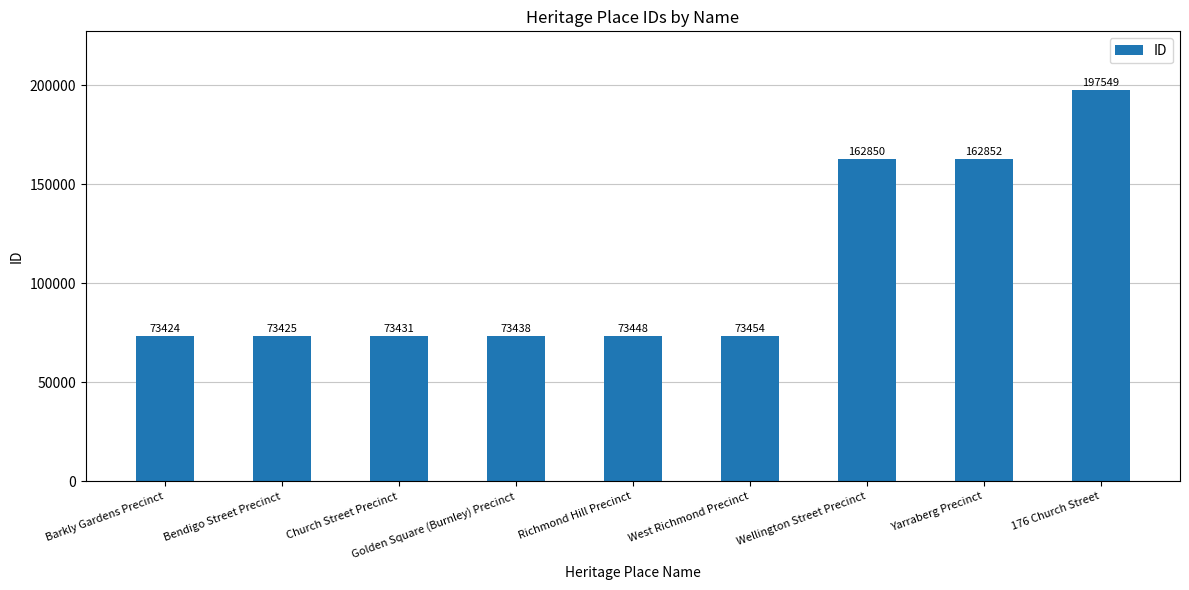

What is the label of the 7th bar from the right?

Church Street Precinct